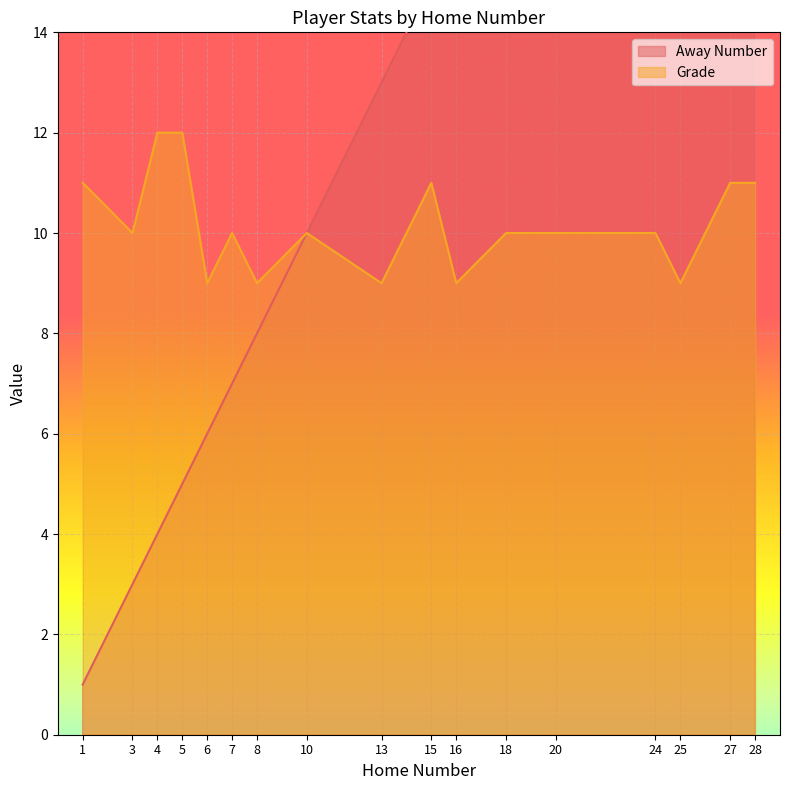

Count the Grade values in the range 9 to 11.

15